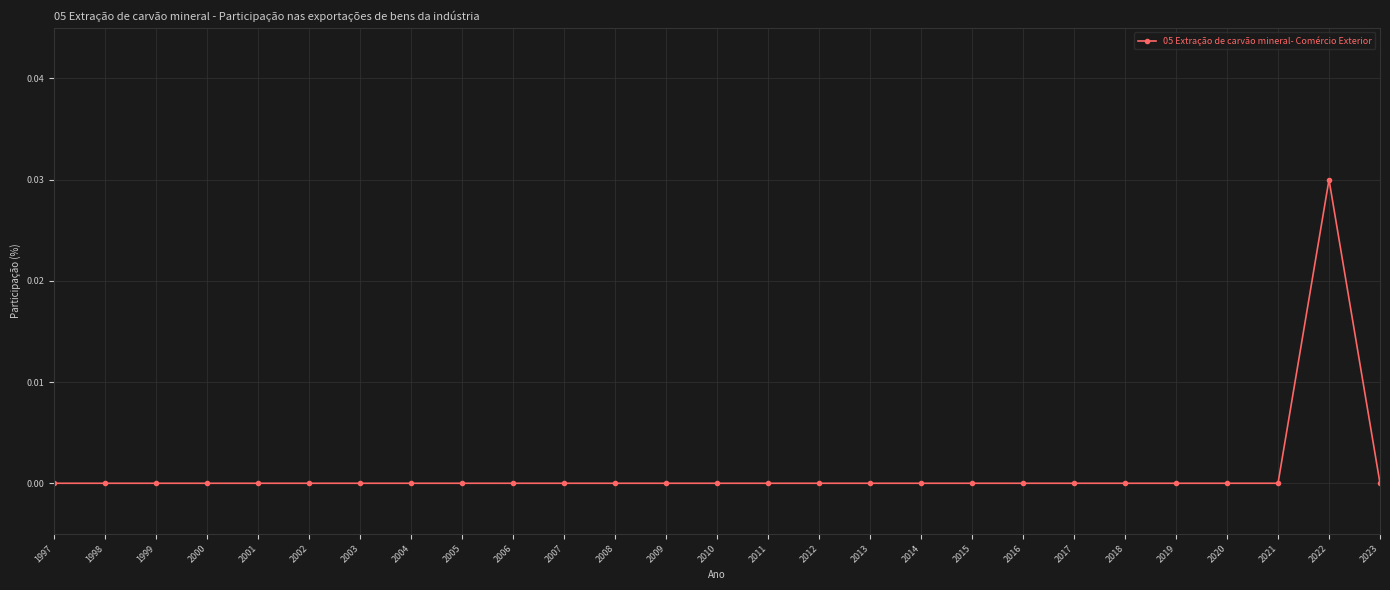

True or false: there are more than 0 points higher than both neighbors.

True